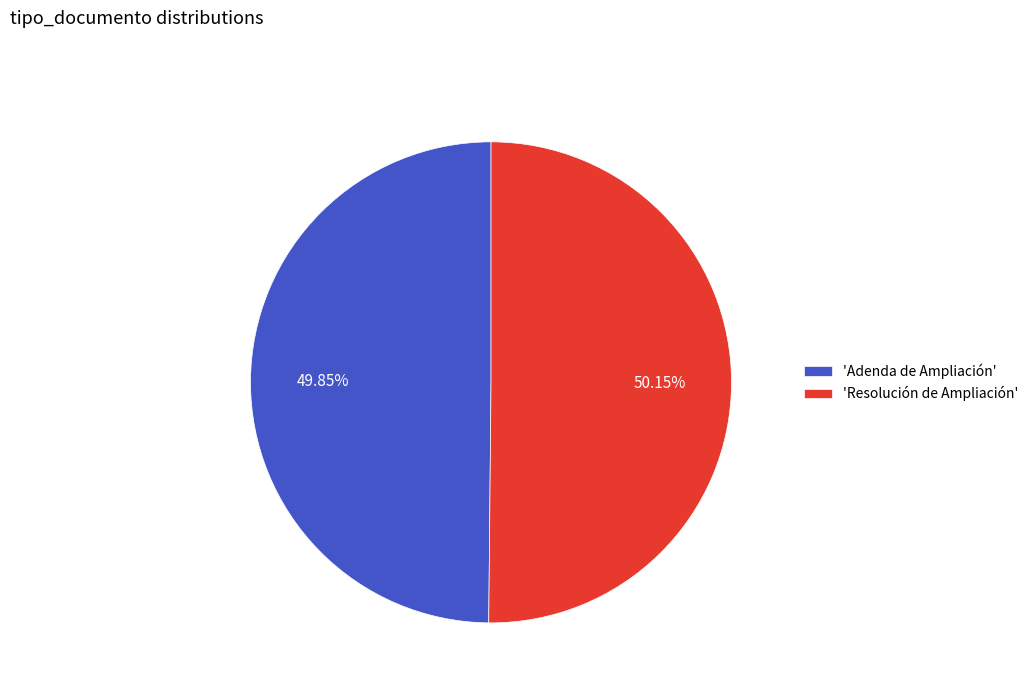

How many segments does this pie chart have?

2